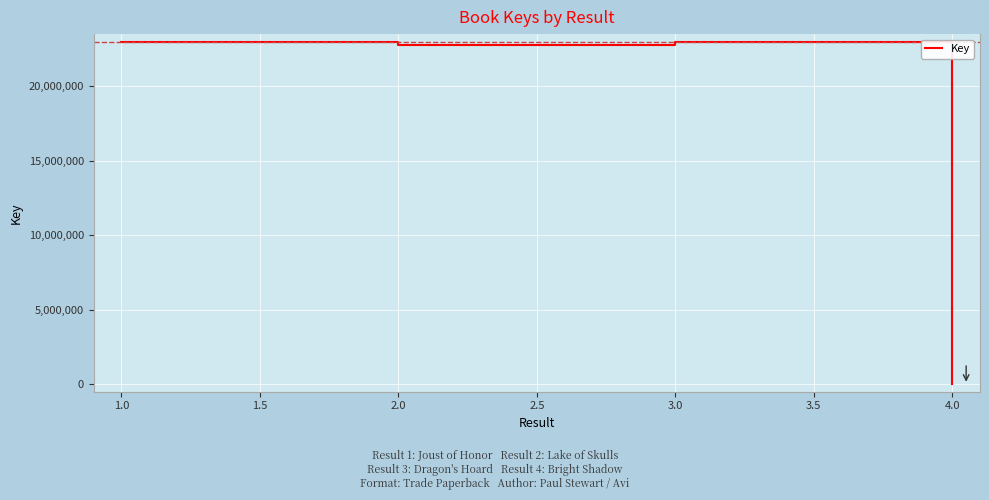

Is it true that the value at 2.0 is 22757498?

True